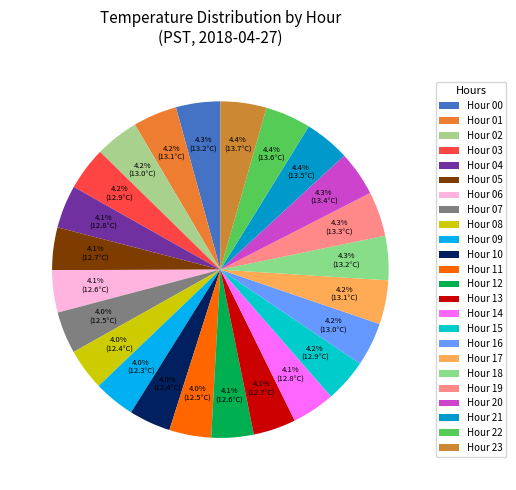

Which slice is the smallest?

Hour 9